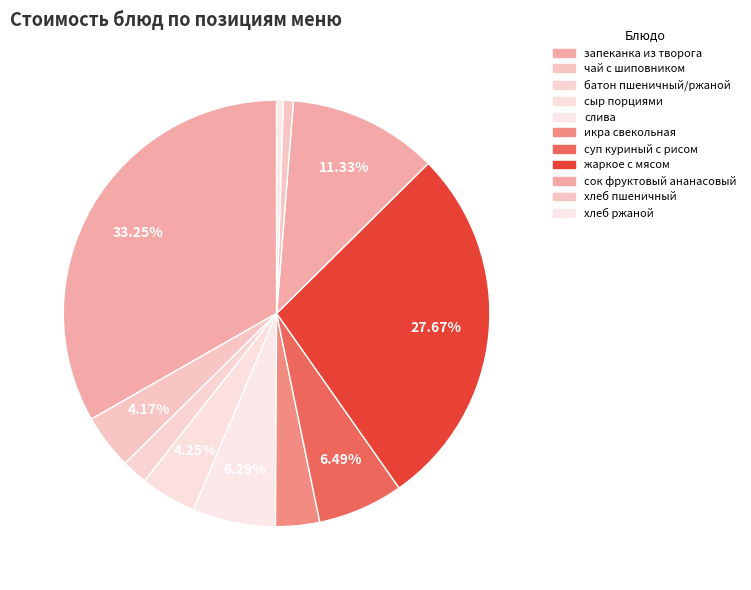

Which category has the smallest portion of the pie?

хлеб ржаной